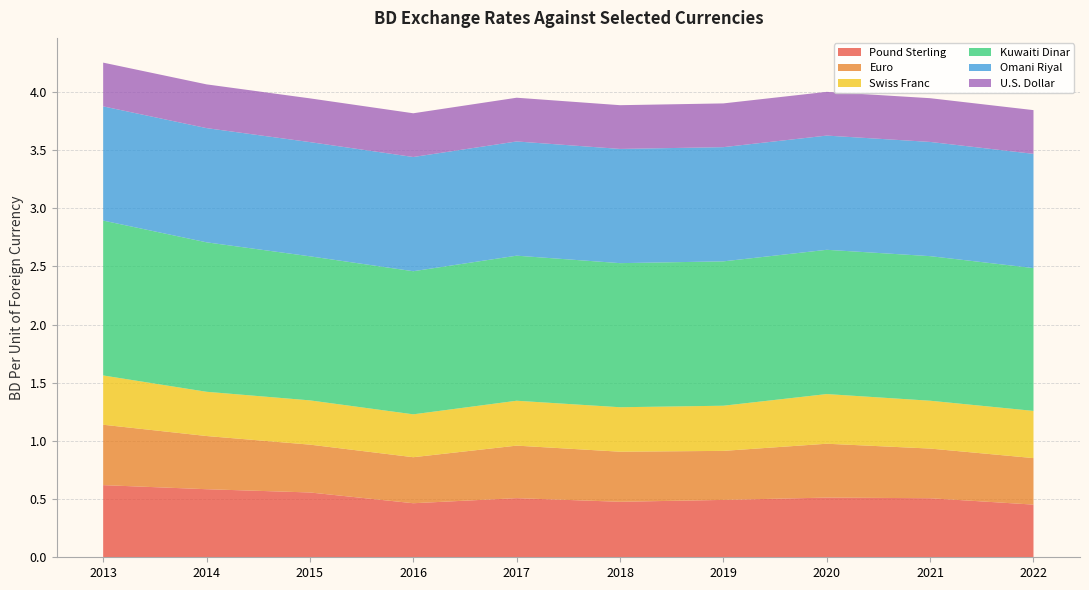

Reading right to left, list all the values displayed in this chart.

Pound Sterling: 0.5	0.5	0.5	0.5	0.5	0.5	0.5	0.6	0.6	0.6
Euro: 0.4	0.4	0.5	0.4	0.4	0.5	0.4	0.4	0.5	0.5
Swiss Franc: 0.4	0.4	0.4	0.4	0.4	0.4	0.4	0.4	0.4	0.4
Kuwaiti Dinar: 1.2	1.2	1.2	1.2	1.2	1.2	1.2	1.2	1.3	1.3
Omani Riyal: 1.0	1.0	1.0	1.0	1.0	1.0	1.0	1.0	1.0	1.0
U.S. Dollar: 0.4	0.4	0.4	0.4	0.4	0.4	0.4	0.4	0.4	0.4